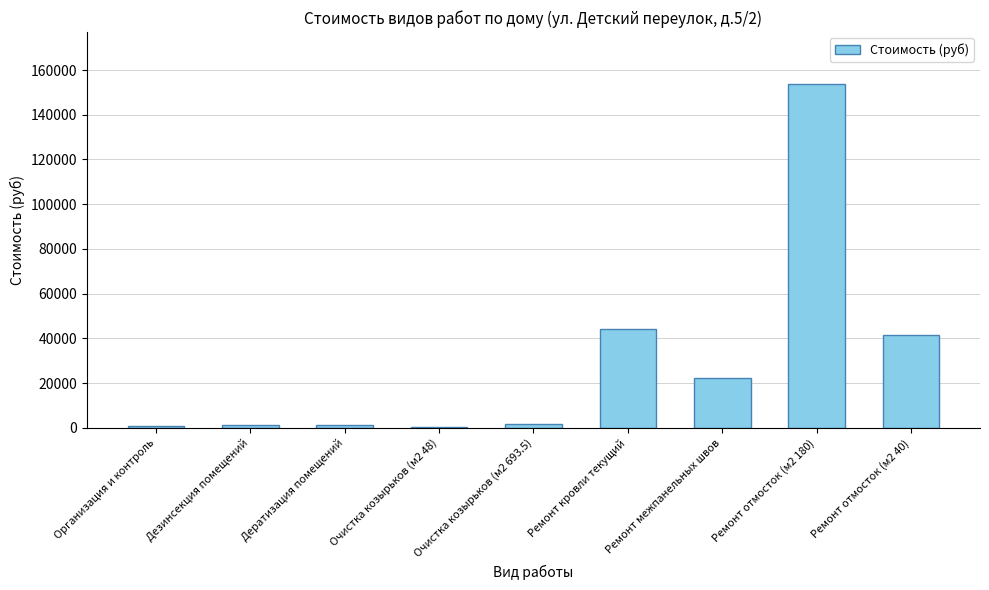

Which category has the highest value across all series?

Ремонт отмосток (м2 180)